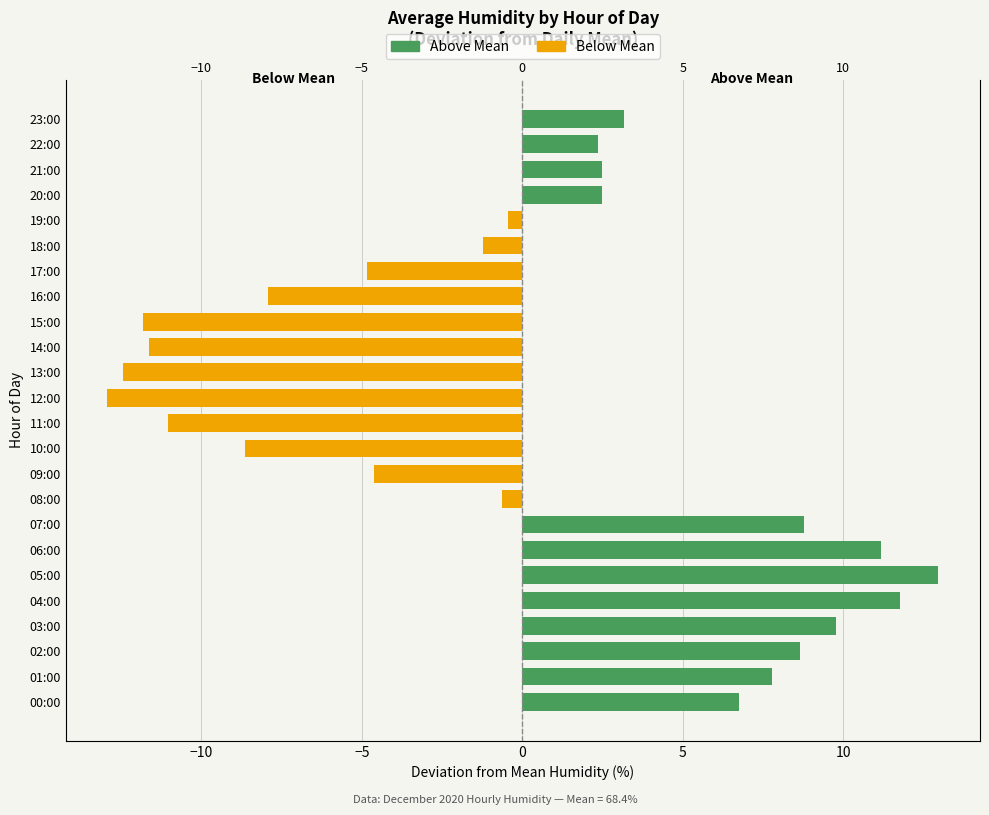

The value of Below Mean at 19:00 is -0.2. True or false?

False